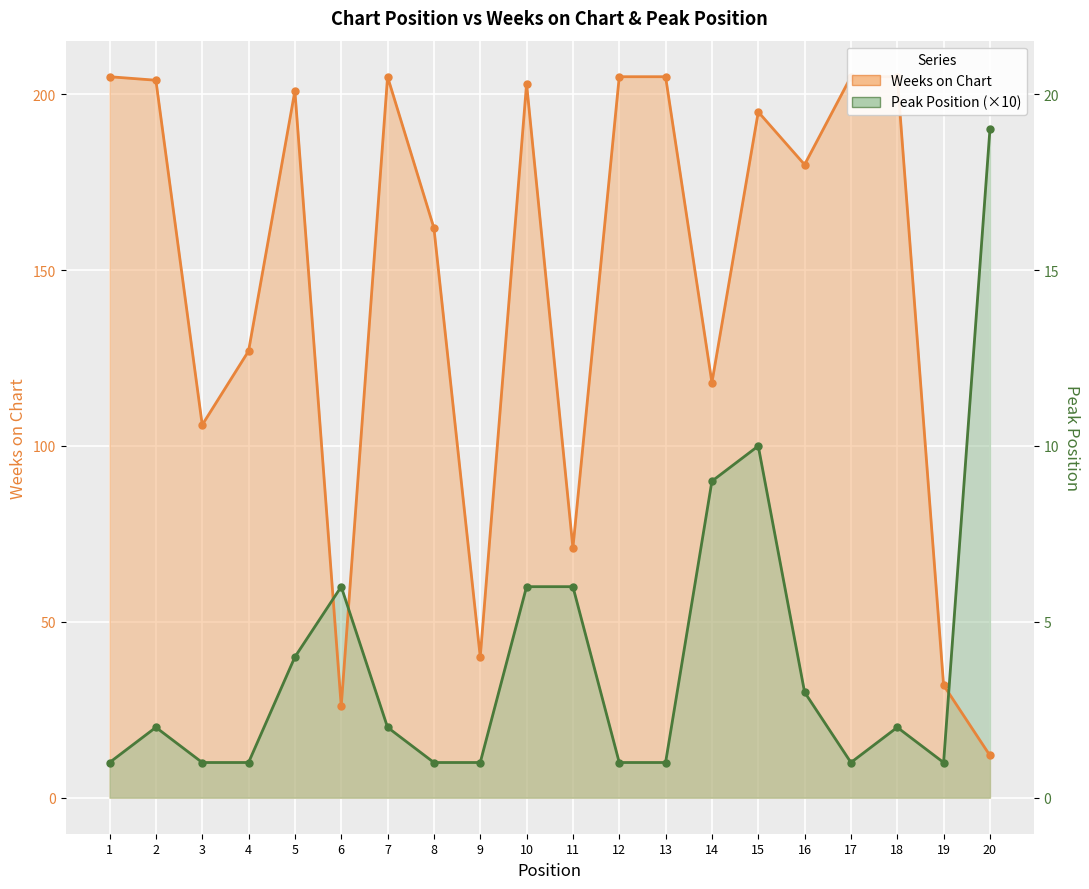

What is the value of the Weeks on Chart point at the 10th from the left?

203